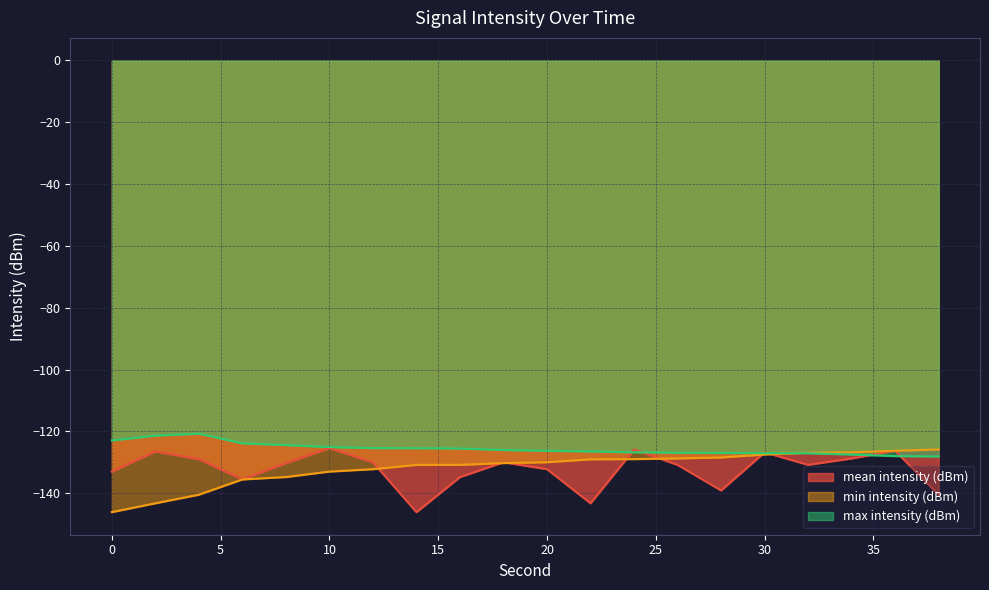

True or false: max intensity (dBm) has a value of -124.4 at 8.

True